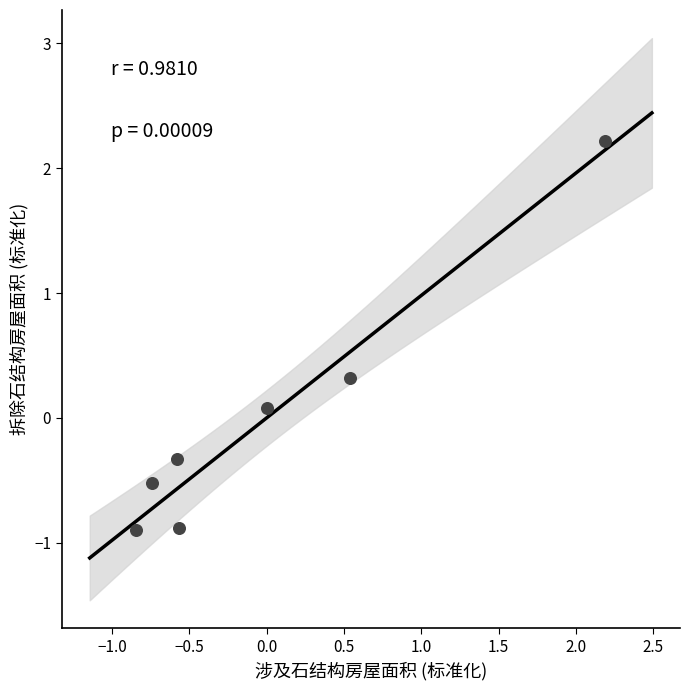

What is the range of Y values (max minus min)?

3.1